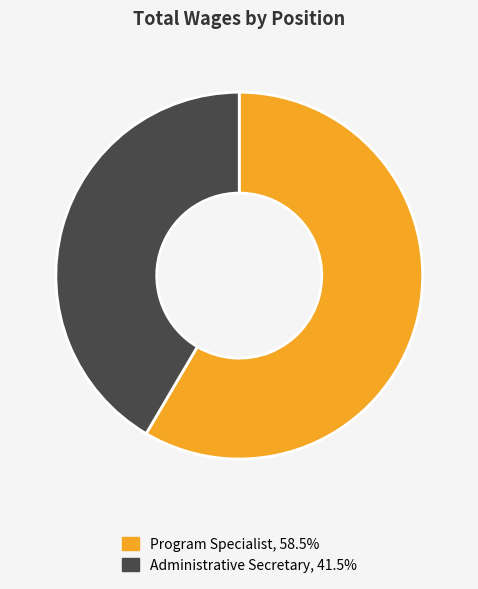

Approximately how many times larger is the value at Administrative Secretary compared to Program Specialist?

0.7